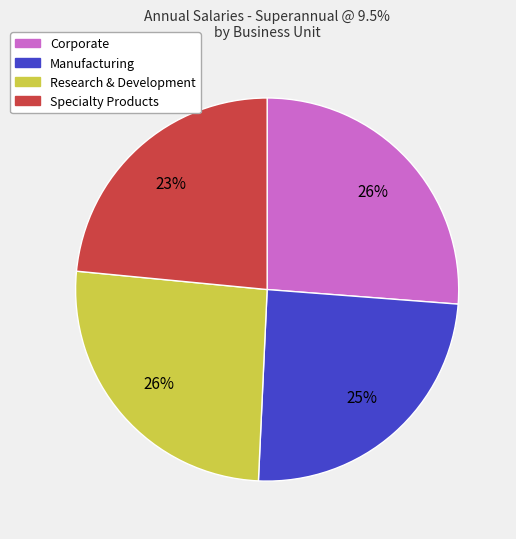

Which category has the smallest portion of the pie?

Specialty Products